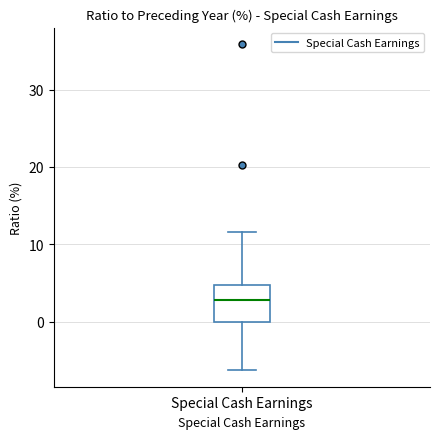

Read this box plot against the y-axis: the position of the median line, the range covered by the box, and the ends of both whiskers. The values are not printed on the chart, so give them approximately, as read against the axis.

median 3, box 0 to 5, whiskers -6 to 12